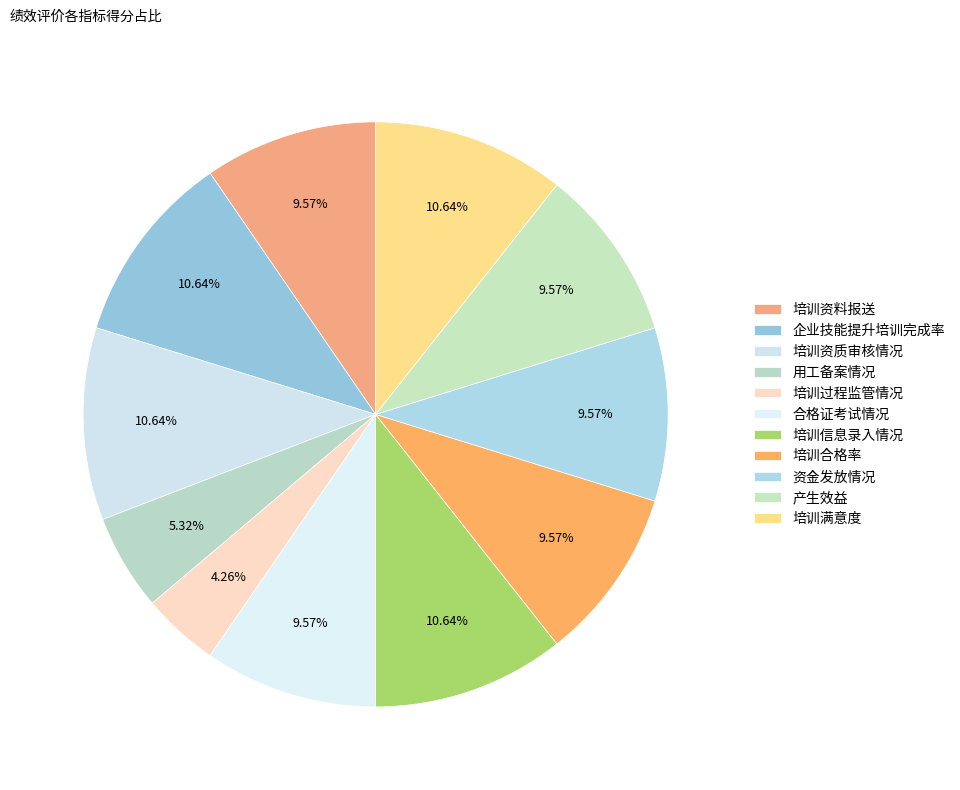

Rank the categories by value from highest to lowest.

企业技能提升培训完成率, 培训资质审核情况, 培训信息录入情况, 培训满意度, 培训资料报送, 合格证考试情况, 培训合格率, 资金发放情况, 产生效益, 用工备案情况, 培训过程监管情况